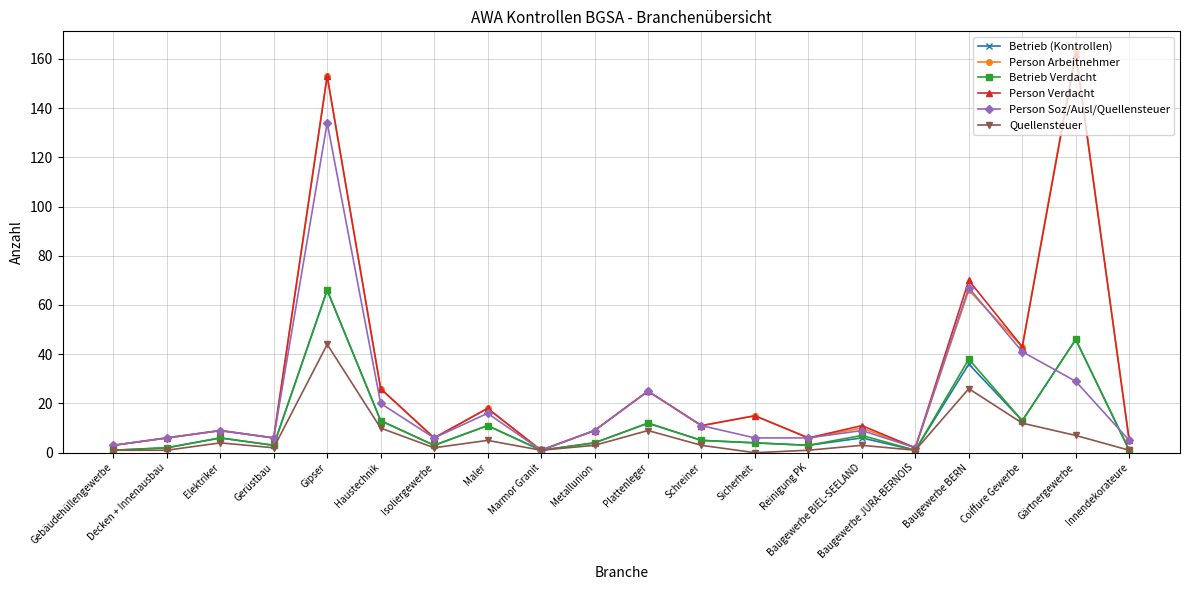

Is the value of Person Verdacht at Elektriker greater than the value of Quellensteuer at Gerüstbau?

Yes